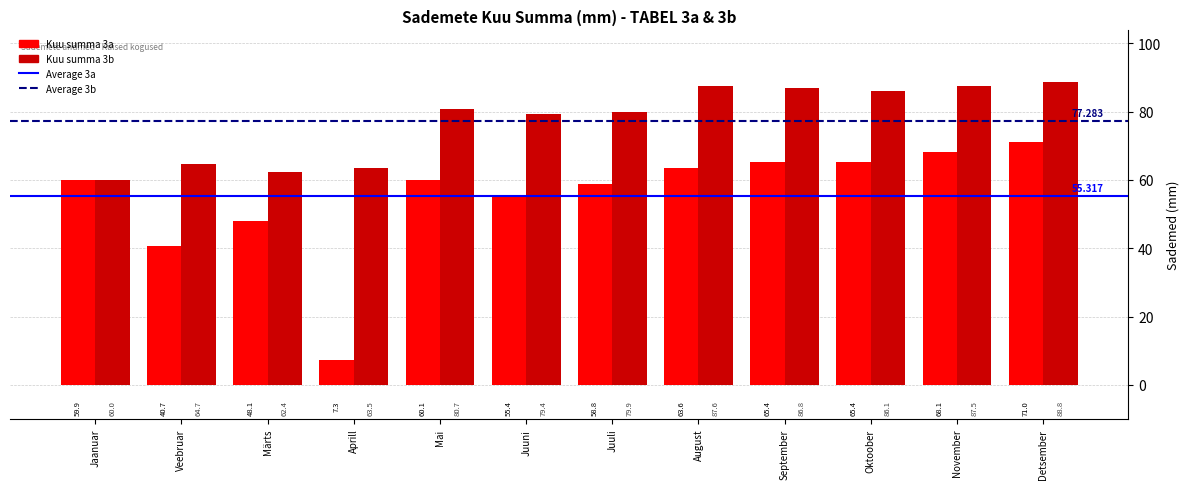

Reading left to right, list all the values displayed in this chart.

Kuu summa 3a: 59.9	40.7	48.1	7.3	60.1	55.4	58.8	63.6	65.4	65.4	68.1	71.0
Kuu summa 3b: 60.0	64.7	62.4	63.5	80.7	79.4	79.9	87.6	86.8	86.1	87.5	88.8